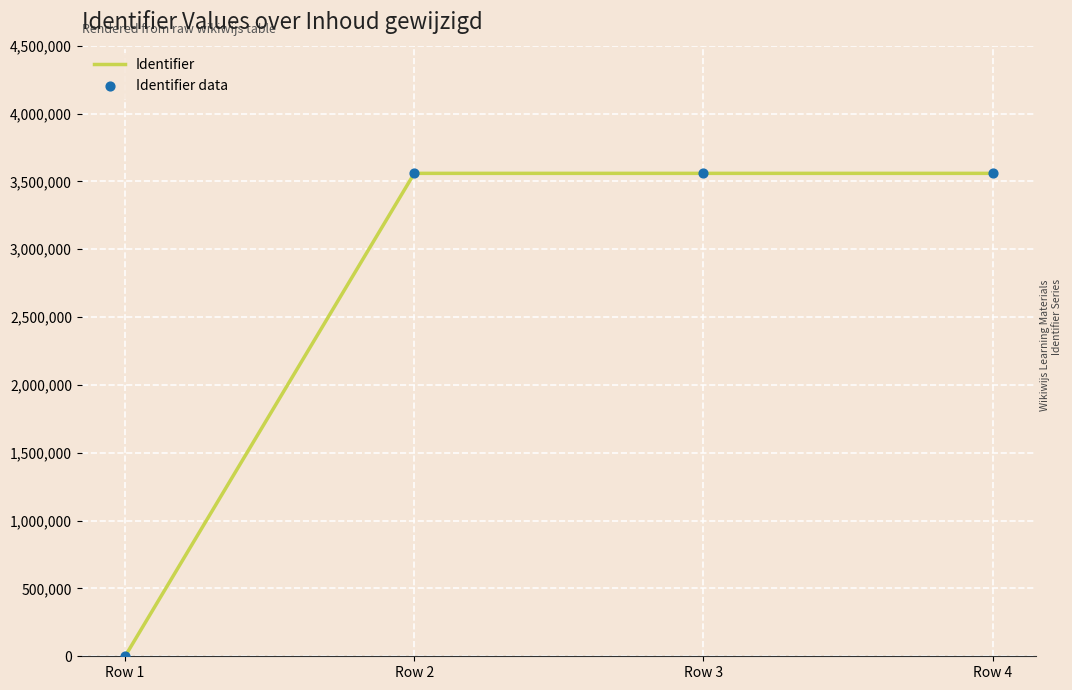

True or false: the data has more than 1 interior local peaks.

False